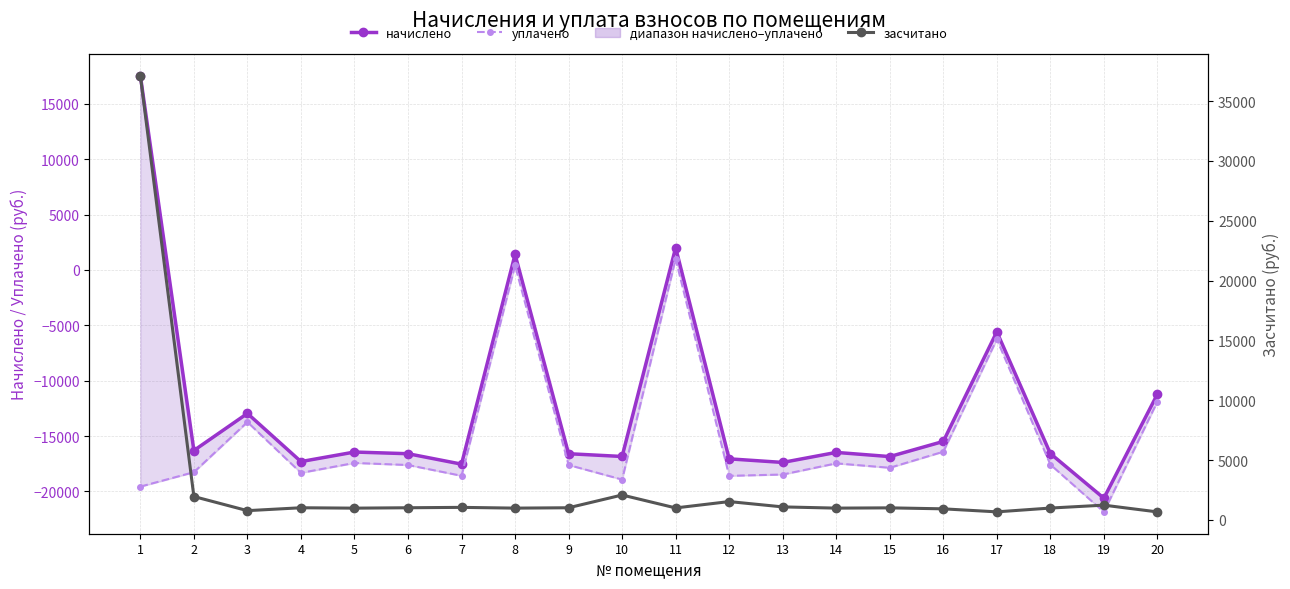

What is the total value across all series at 4?

-34614.8